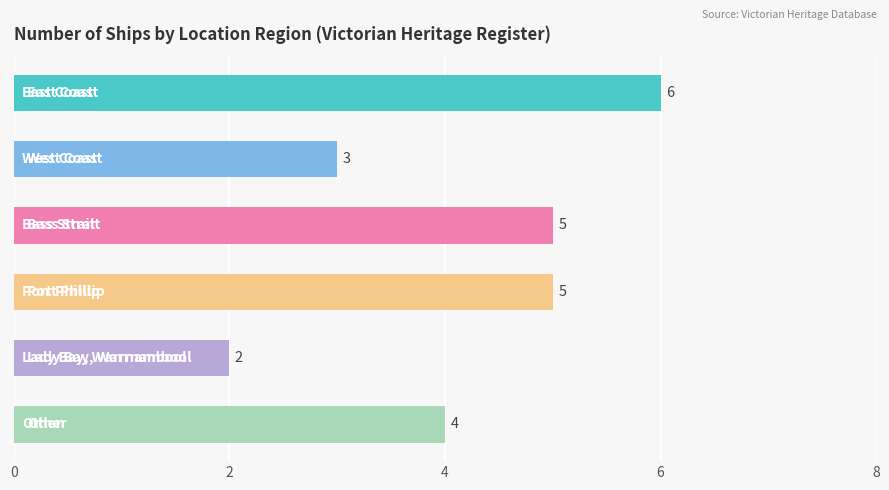

What is the smallest value displayed?

2